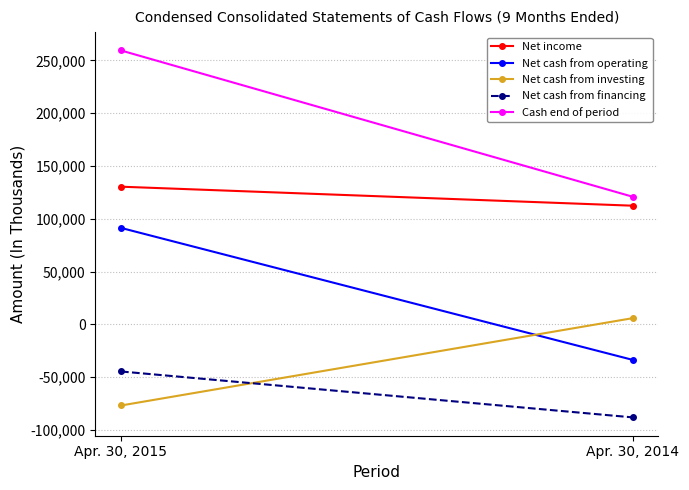

How many Net cash from financing values are between -88021 and -44544?

2